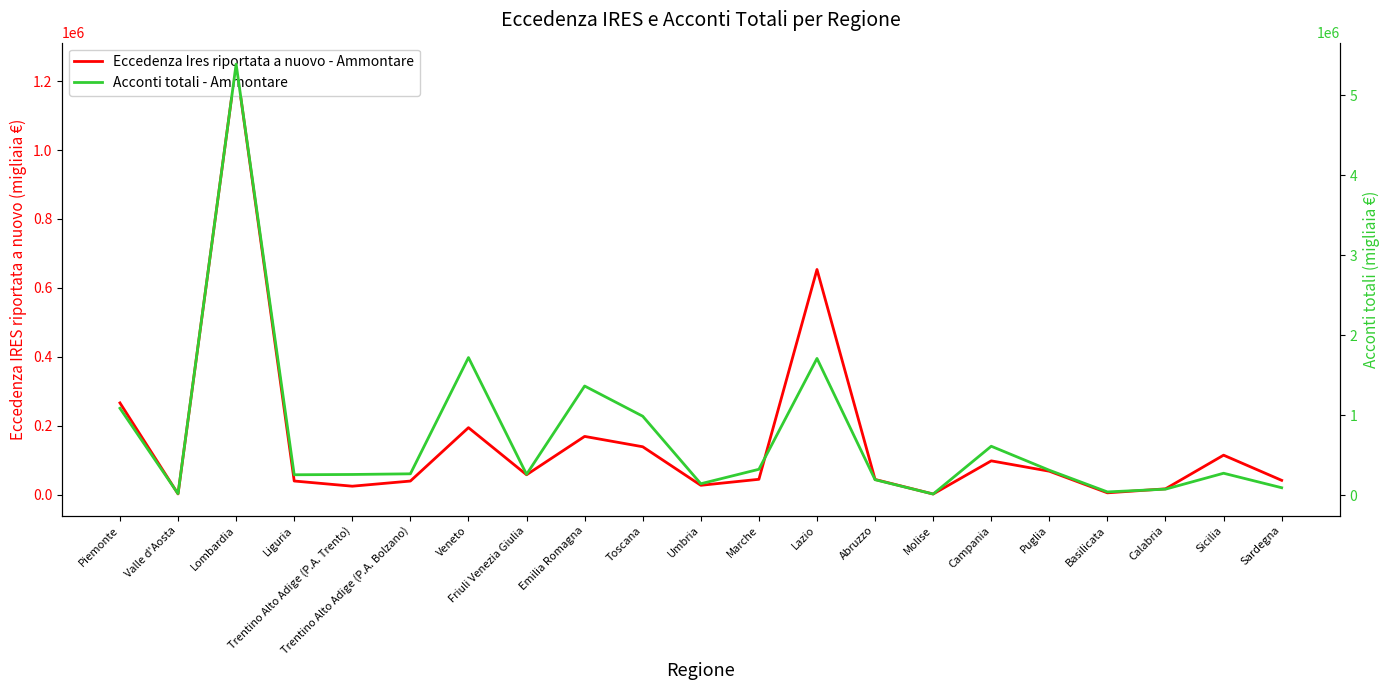

Is it true that Acconti totali - Ammontare equals 8694319 at Lombardia?

False